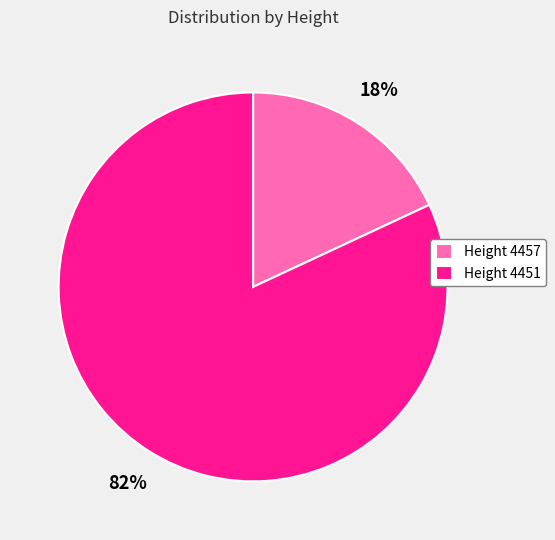

Which slice is the largest?

Height 4451